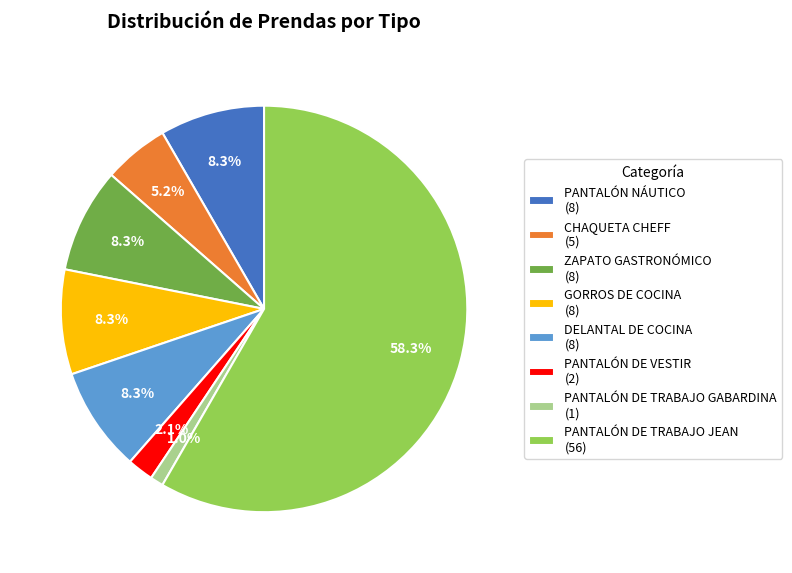

Count the number of slices in the pie.

8